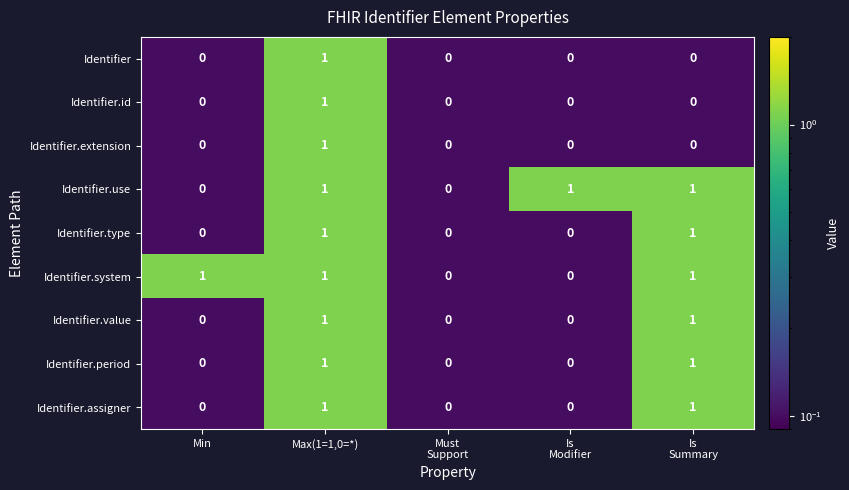

Which category has the highest value in the Identifier.id series?

Max(1=1,0=*)